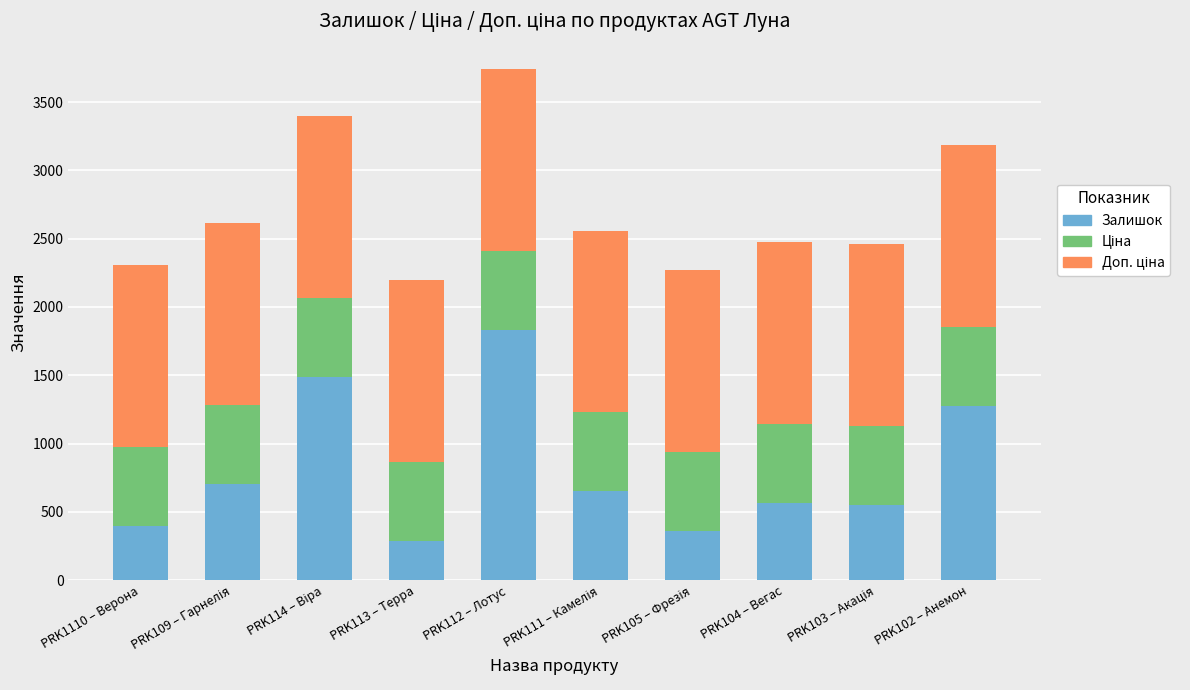

Where is Залишок nearest to the value 1058?

PRK102 – Анемон